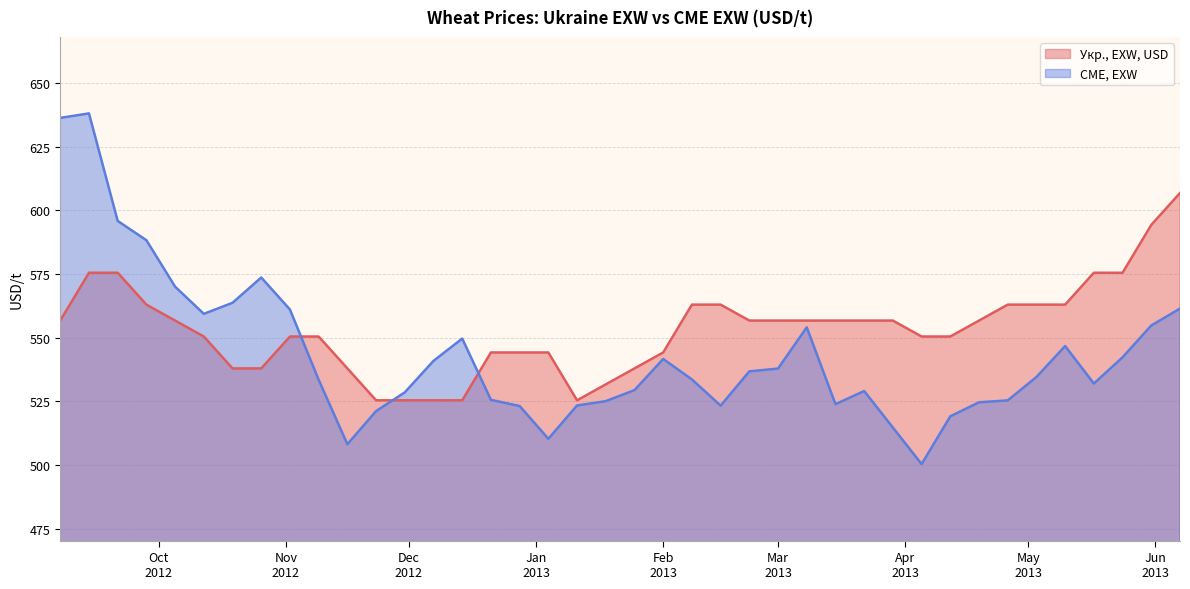

At which label does CME, EXW reach its peak?

2012-09-14